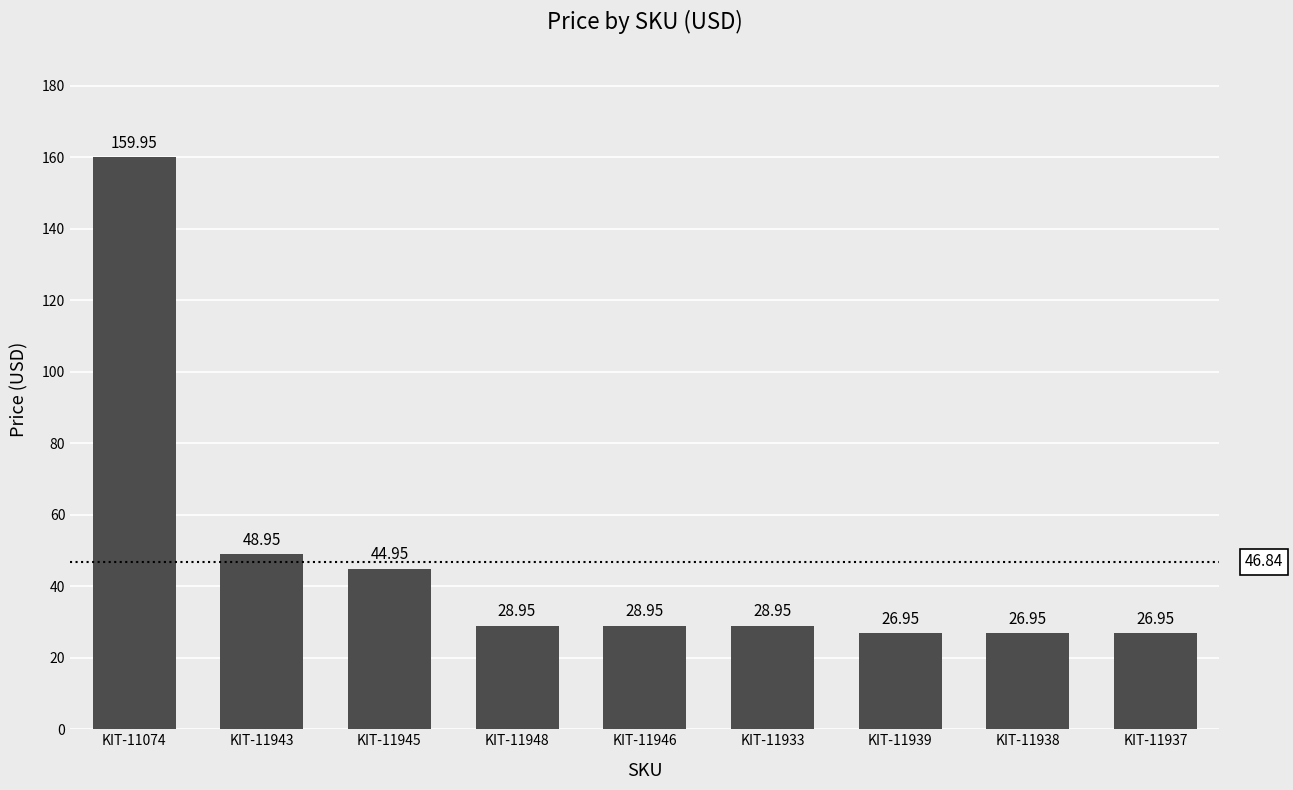

Does the chart contain any negative values?

No